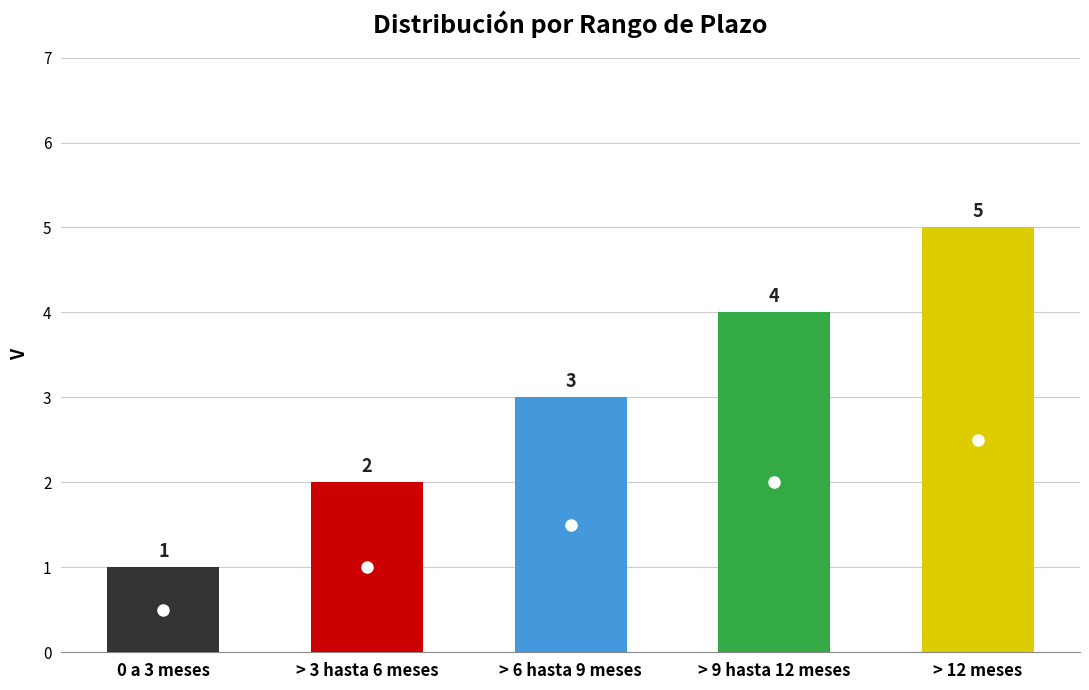

Reading left to right, what are all the values shown in this chart?

1	2	3	4	5